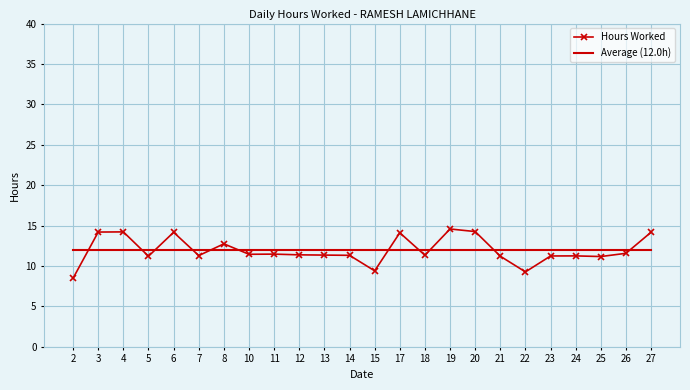

Rank the series by their maximum value, from lowest to highest.

Average (12.0h), Hours Worked